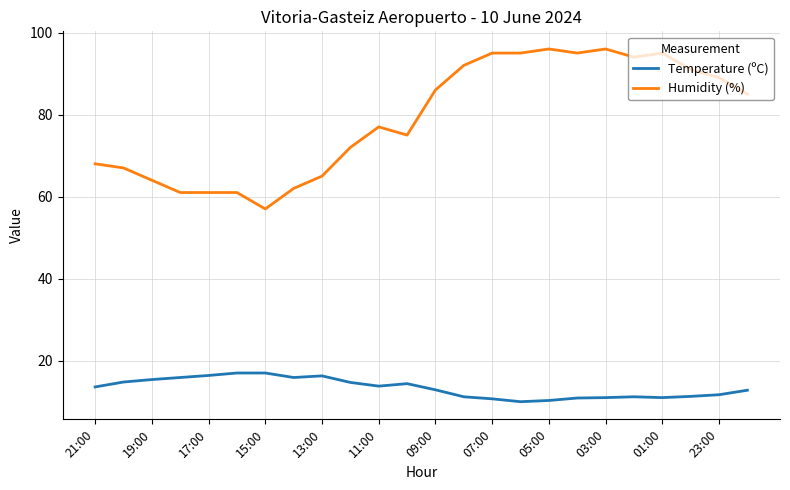

True or false: Temperature (ºC) and Humidity (%) intersect in this chart.

False